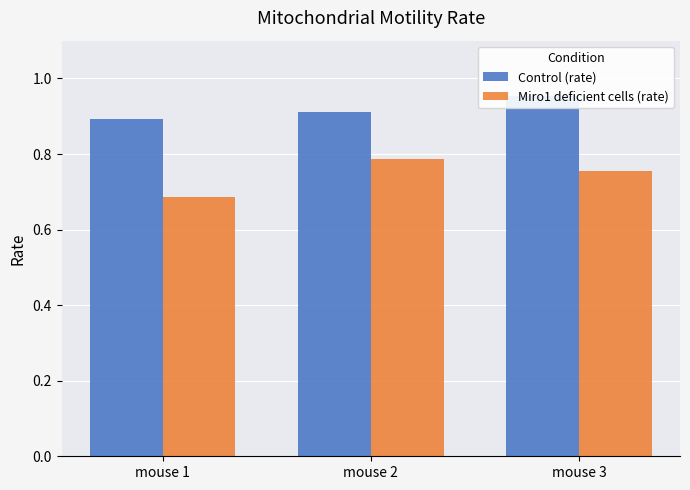

At mouse 3, list the series in order from smallest to largest.

Miro1 deficient cells (rate), Control (rate)